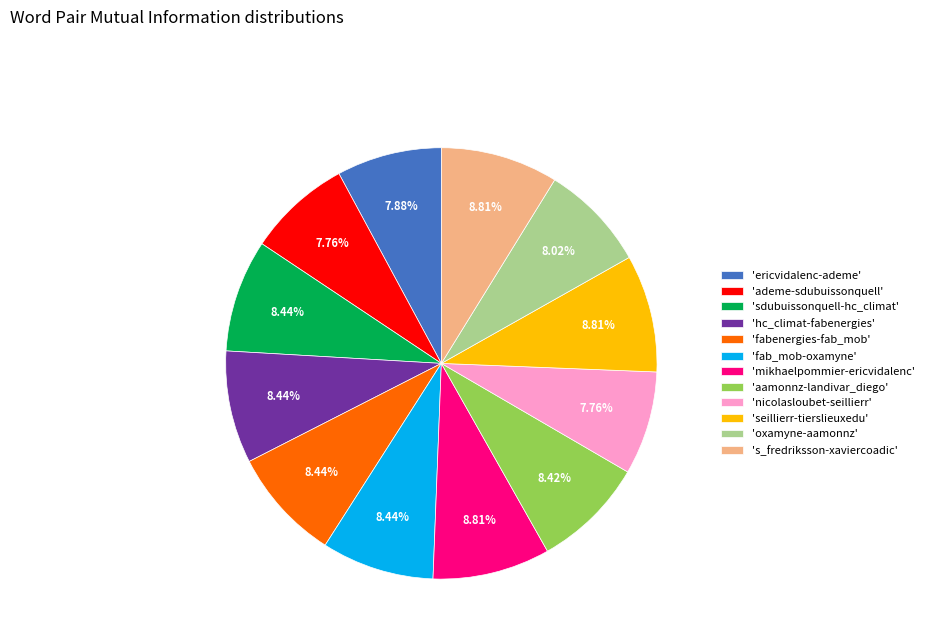

Do 'seillierr-tierslieuxedu' and 'oxamyne-aamonnz' together represent more than half of the pie?

No